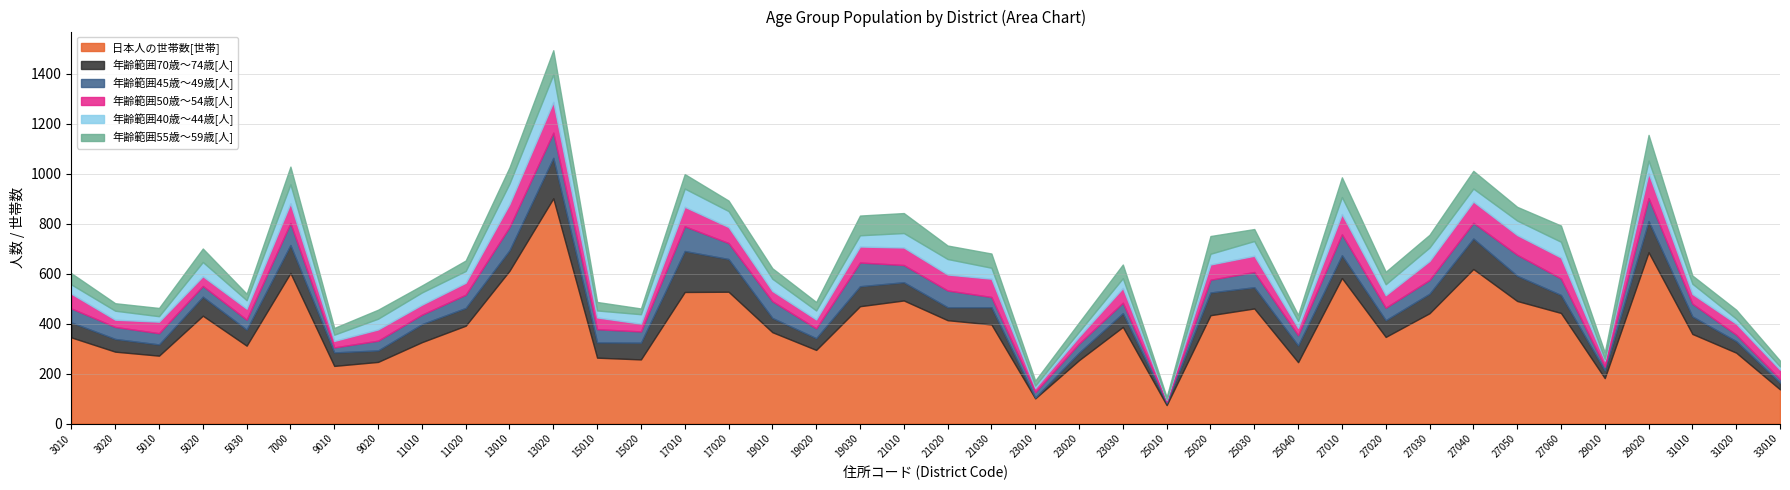

Reading left to right, list all the values displayed in this chart.

日本人の世帯数[世帯]: 3010=345	3020=288	5010=272	5020=432	5030=312	7000=603	9010=231	9020=247	11010=326	11020=392	13010=612	13020=902	15010=264	15020=257	17010=527	17020=528	19010=366	19020=295	19030=470	21010=493	21020=414	21030=397	23010=101	23020=254	23030=387	25010=74	25020=434	25030=461	25040=246	27010=583	27020=347	27030=442	27040=619	27050=491	27060=443	29010=182	29020=686	31010=359	31020=284	33010=137
年齢範囲70歳～74歳[人]: 3010=60	3020=51	5010=45	5020=76	5030=64	7000=112	9010=54	9020=46	11010=72	11020=71	13010=82	13020=162	15010=61	15020=67	17010=164	17020=131	19010=57	19020=47	19030=80	21010=73	21020=52	21030=69	23010=3	23020=30	23030=55	25010=8	25020=91	25030=85	25040=67	27010=91	27020=67	27030=78	27040=122	27050=101	27060=72	29010=31	29020=125	31010=70	31020=46	33010=27
年齢範囲45歳～49歳[人]: 3010=56	3020=48	5010=45	5020=43	5030=40	7000=88	9010=20	9020=39	11010=38	11020=53	13010=93	13020=101	15010=53	15020=45	17010=99	17020=64	19010=67	19020=39	19030=95	21010=69	21020=67	21030=41	23010=22	23020=36	23030=42	25010=6	25020=51	25030=61	25040=41	27010=84	27020=50	27030=55	27040=63	27050=84	27060=66	29010=15	29020=92	31010=51	31020=26	33010=14
年齢範囲50歳～54歳[人]: 3010=59	3020=29	5010=46	5020=39	5030=44	7000=79	9010=26	9020=45	11010=40	11020=48	13010=92	13020=123	15010=47	15020=31	17010=78	17020=64	19010=41	19020=36	19030=64	21010=70	21020=64	21030=73	23010=16	23020=28	23030=59	25010=8	25020=61	25030=65	25040=29	27010=81	27020=50	27030=76	27040=85	27050=79	27060=84	29010=24	29020=100	31010=39	31020=44	33010=38
年齢範囲40歳～44歳[人]: 3010=37	3020=36	5010=22	5020=57	5030=34	7000=76	9010=25	9020=43	11010=49	11020=47	13010=82	13020=110	15010=28	15020=38	17010=73	17020=64	19010=49	19020=36	19030=45	21010=58	21020=62	21030=44	23010=10	23020=20	23030=39	25010=2	25020=43	25030=59	25040=28	27010=68	27020=44	27030=54	27040=52	27050=58	27060=63	29010=7	29020=50	31010=41	31020=20	33010=13
年齢範囲55歳～59歳[人]: 3010=45	3020=30	5010=33	5020=54	5030=26	7000=71	9010=27	9020=36	11010=28	11020=42	13010=65	13020=97	15010=34	15020=23	17010=58	17020=42	19010=42	19020=34	19030=79	21010=80	21020=54	21030=57	23010=20	23020=37	23030=55	25010=8	25020=71	25030=48	25040=24	27010=79	27020=50	27030=51	27040=71	27050=55	27060=65	29010=26	29020=103	31010=33	31020=36	33010=23